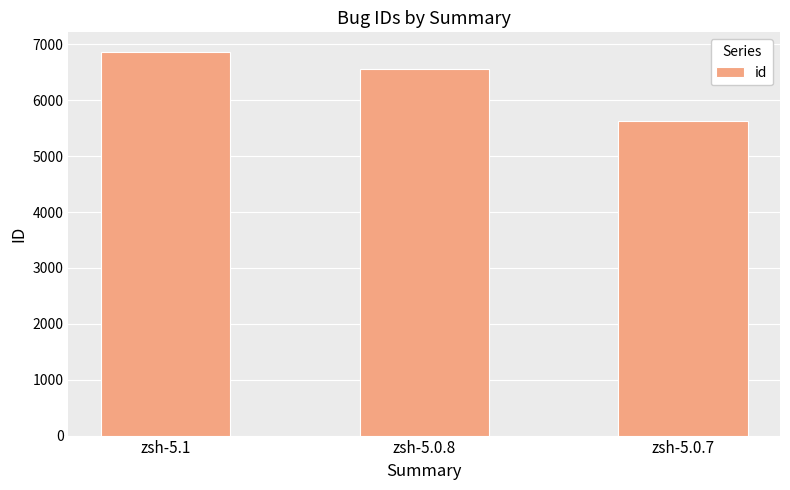

How many distinct data groups are displayed?

1